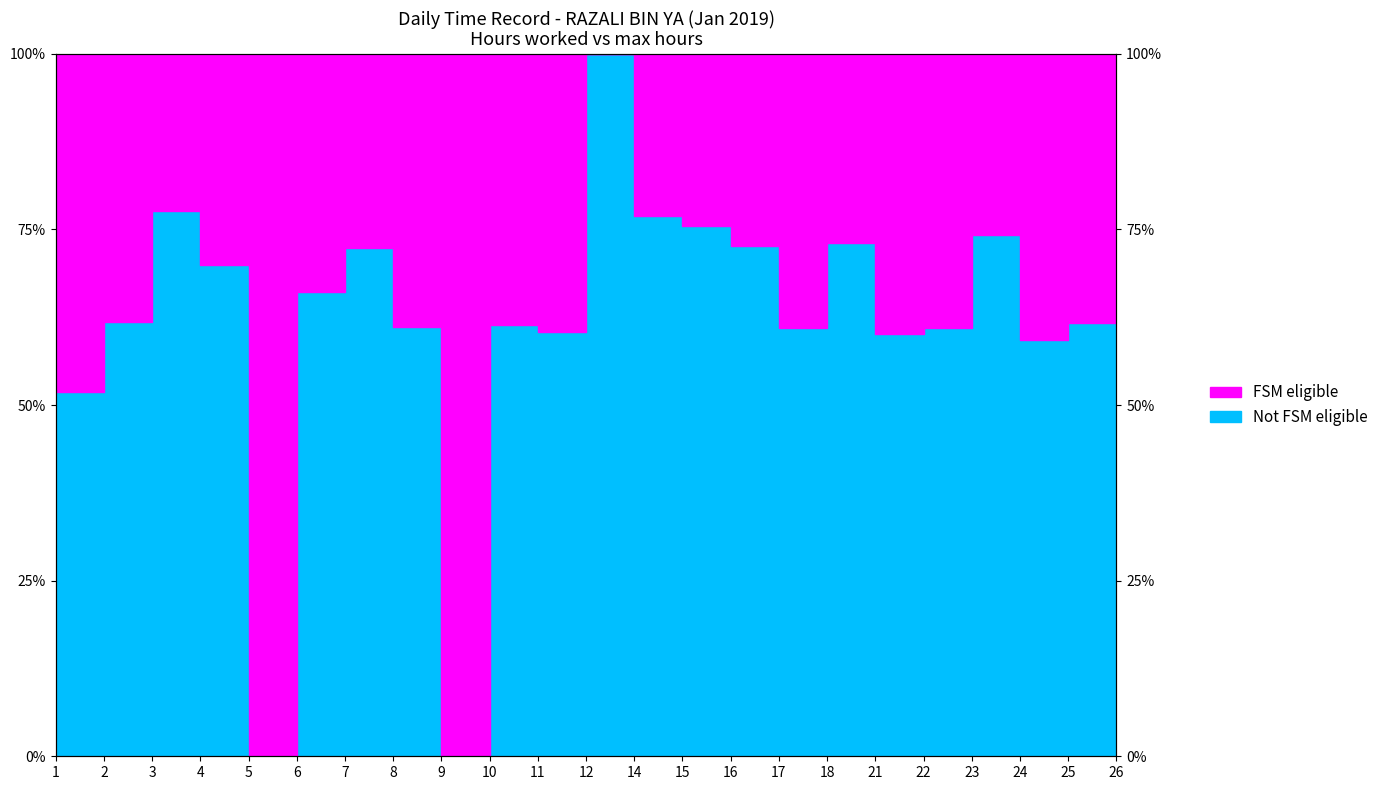

How many points are higher than both their immediate neighbors (excluding endpoints)?

6